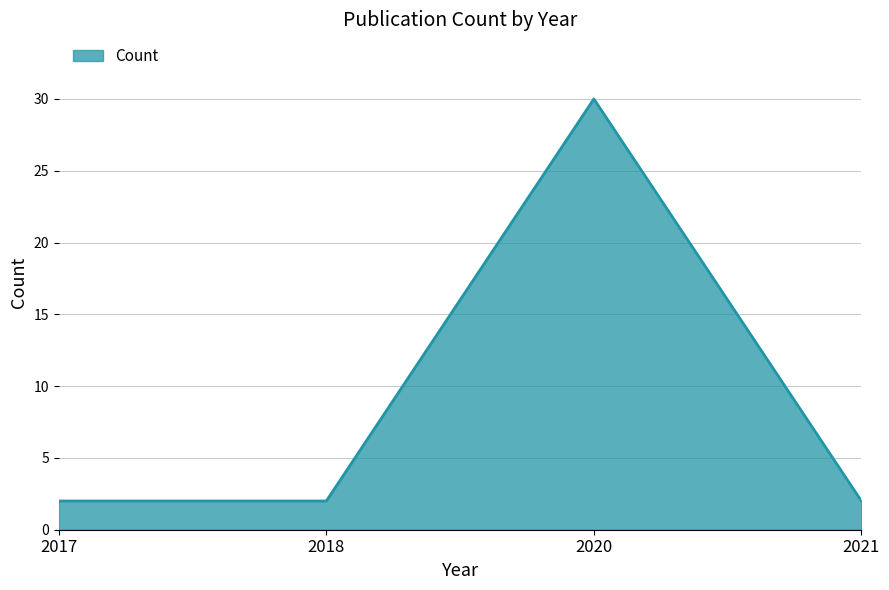

Count the values in the range 2 to 30.

4